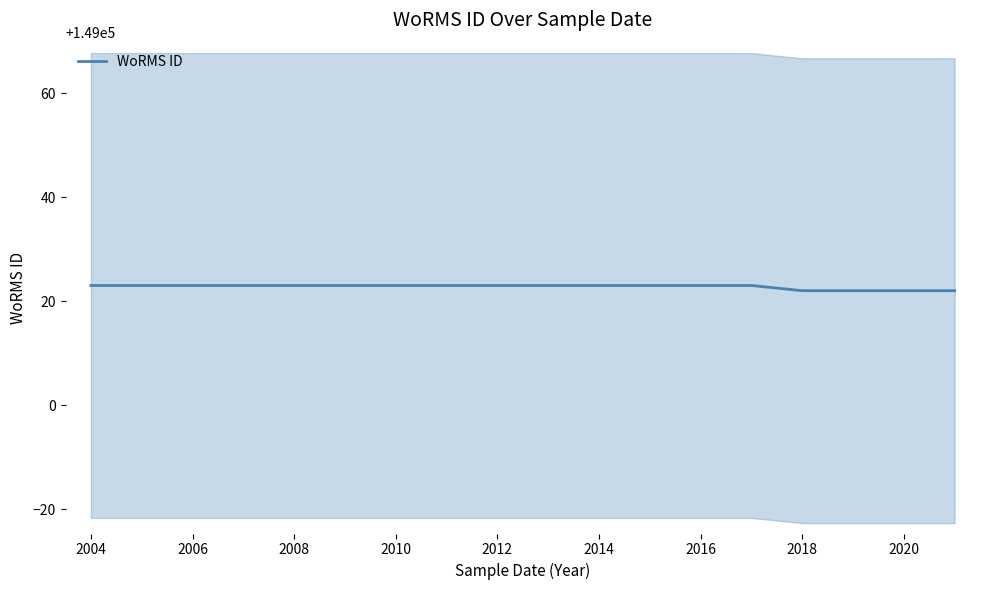

What is the value of the 1st point from the left?

149023